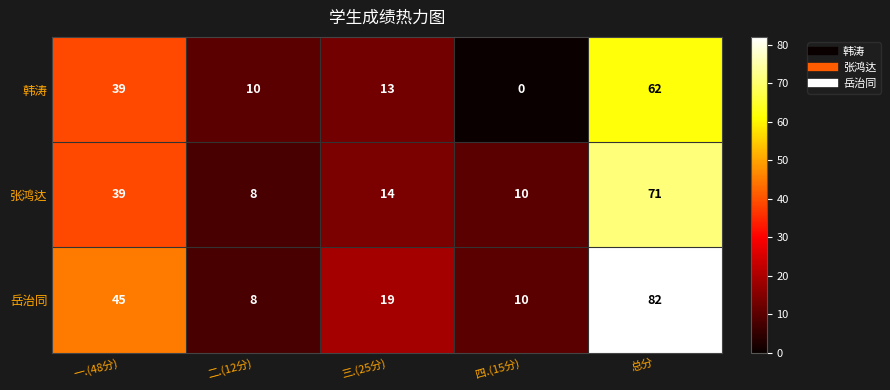

The 韩涛 series shows 59 at 一.(48分). True or false?

False